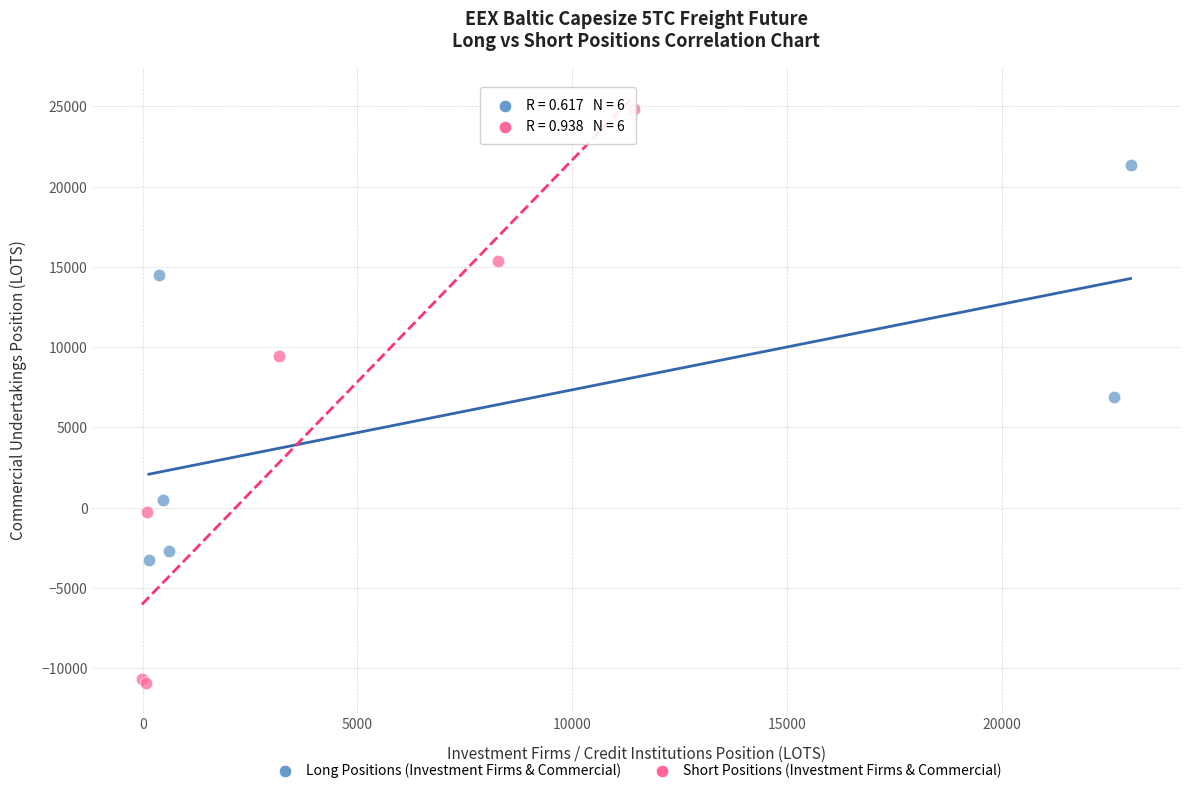

Which series contains the lowest Y value?

Short Positions (Investment Firms & Commercial)